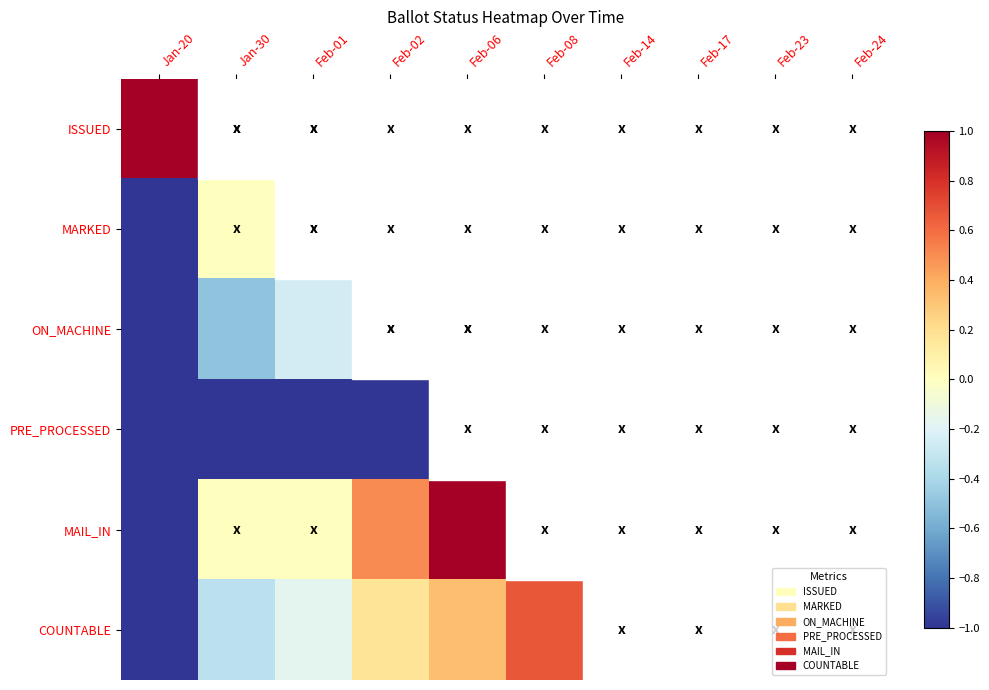

Reading left to right, list all the values displayed in this chart.

ISSUED: Jan-20=1.0	Jan-30=0.0	Feb-01=0.0	Feb-02=-0.5	Feb-06=-1.0	Feb-08=-1.0	Feb-14=-1.0	Feb-17=-1.0	Feb-23=-1.0	Feb-24=-0.5
MARKED: Jan-20=-1.0	Jan-30=0.0	Feb-01=0.0	Feb-02=0.5	Feb-06=1.0	Feb-08=1.0	Feb-14=-1.0	Feb-17=-1.0	Feb-23=-1.0	Feb-24=-1.0
ON_MACHINE: Jan-20=-1.0	Jan-30=-0.5	Feb-01=-0.2	Feb-02=0.0	Feb-06=0.0	Feb-08=0.5	Feb-14=0.5	Feb-17=0.8	Feb-23=1.0	Feb-24=1.0
PRE_PROCESSED: Jan-20=-1.0	Jan-30=-1.0	Feb-01=-1.0	Feb-02=-1.0	Feb-06=-1.0	Feb-08=-1.0	Feb-14=1.0	Feb-17=1.0	Feb-23=1.0	Feb-24=1.0
MAIL_IN: Jan-20=-1.0	Jan-30=0.0	Feb-01=0.0	Feb-02=0.5	Feb-06=1.0	Feb-08=1.0	Feb-14=1.0	Feb-17=1.0	Feb-23=1.0	Feb-24=1.0
COUNTABLE: Jan-20=-1.0	Jan-30=-0.3	Feb-01=-0.2	Feb-02=0.2	Feb-06=0.3	Feb-08=0.7	Feb-14=0.7	Feb-17=0.8	Feb-23=1.0	Feb-24=1.0